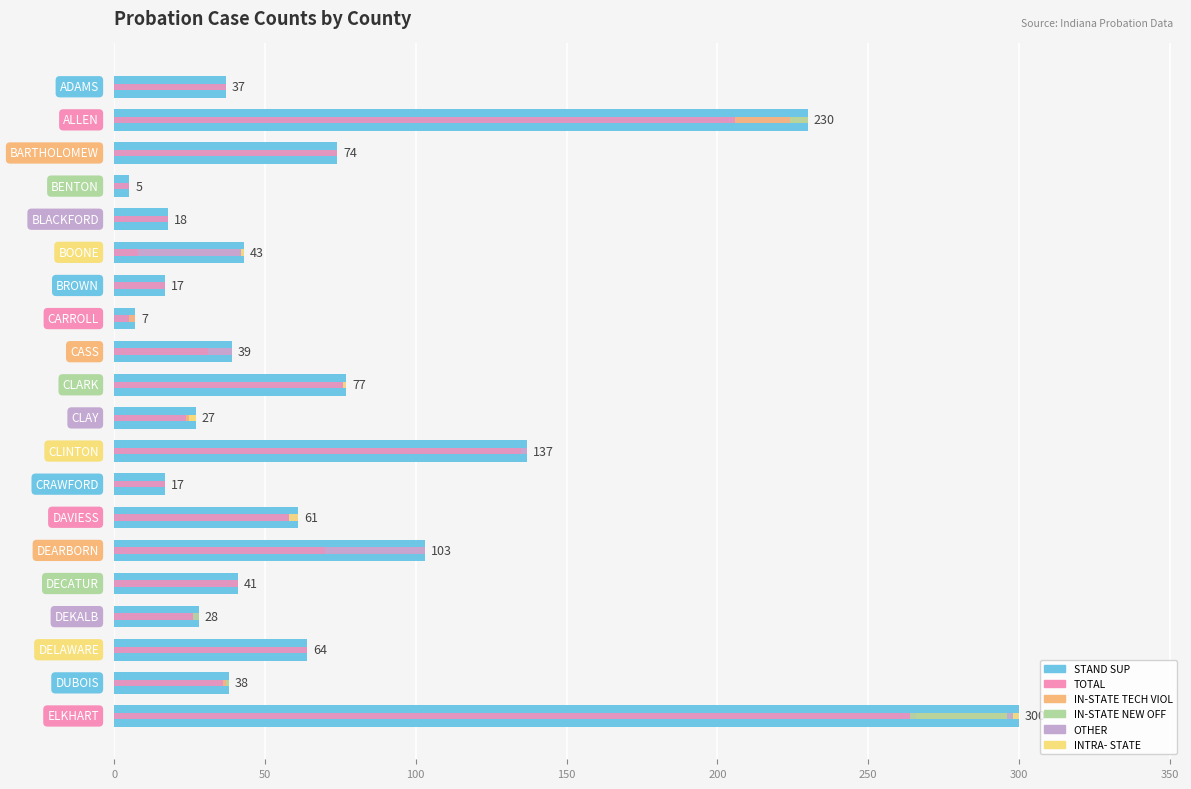

How many bars are there in each group?

6